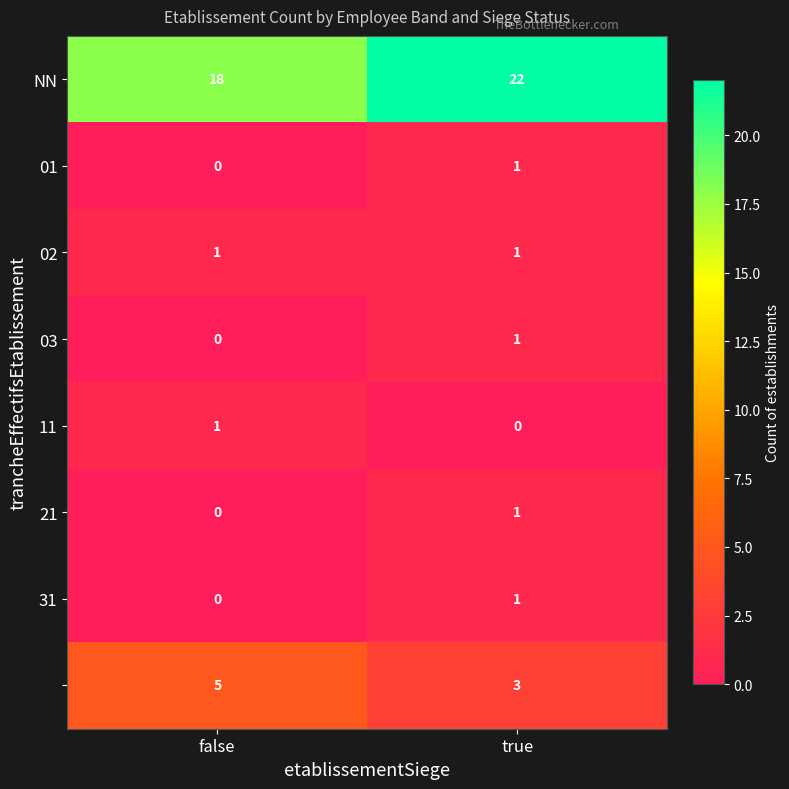

What is the total value across all series at false?

25